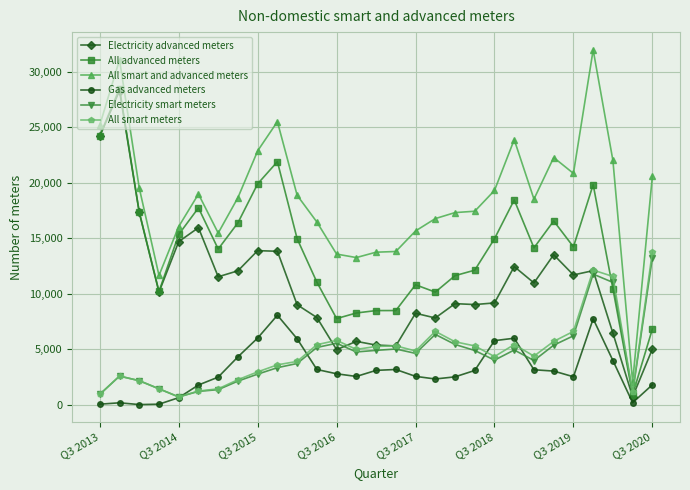

Count the number of data series in this chart.

6